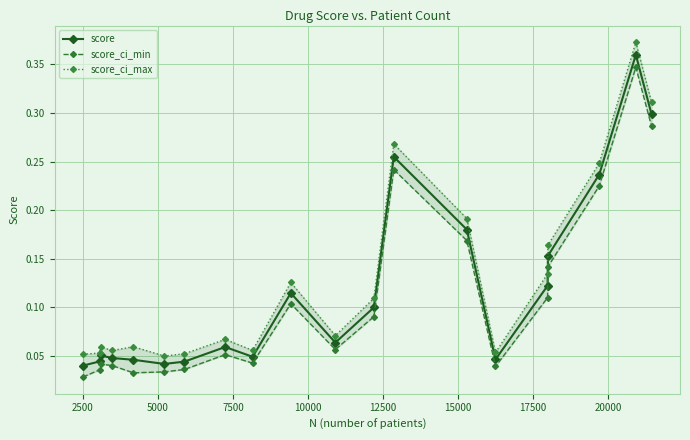

What are all the series names shown in the legend?

score, score_ci_min, score_ci_max